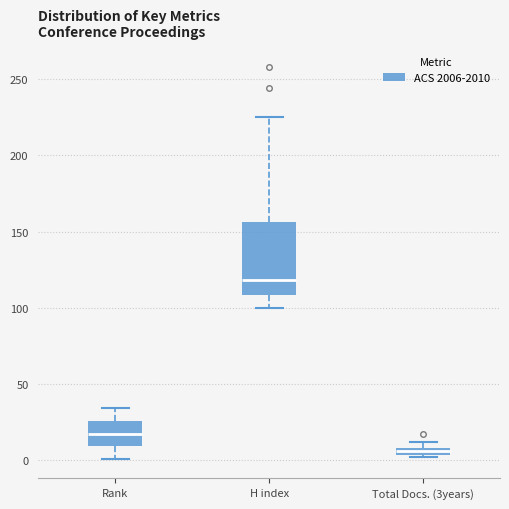

Which box has the highest median line?

H index